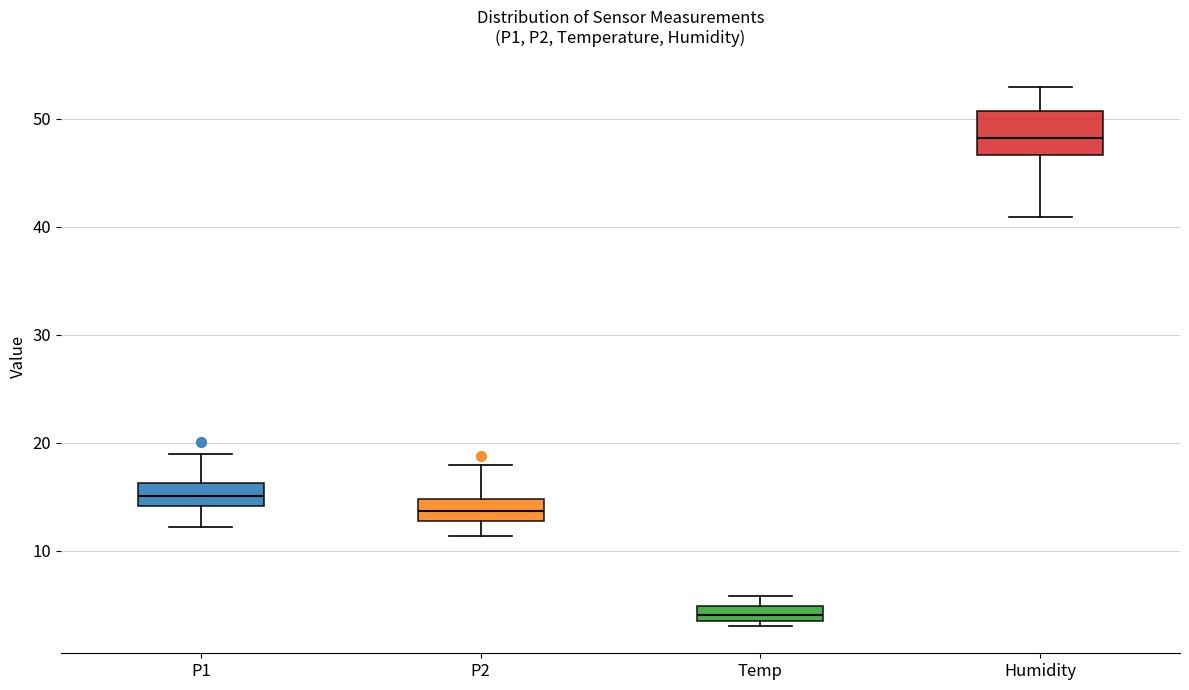

Comparing the boxes themselves (not the whiskers), which one is the tallest?

Humidity